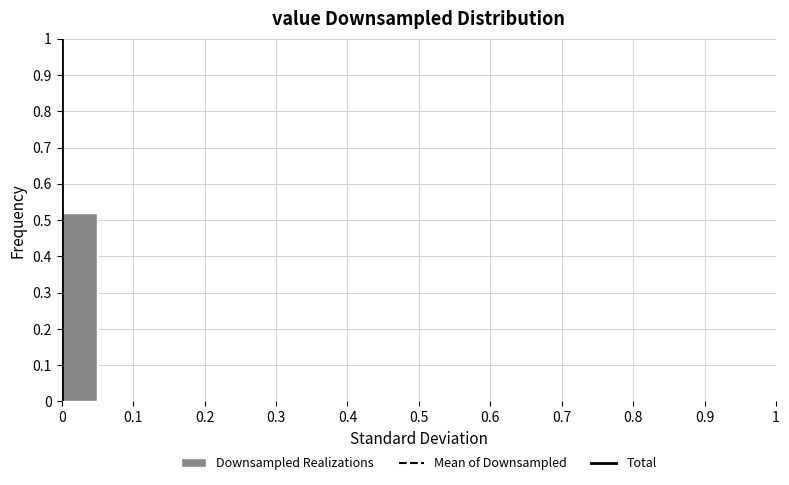

Over which range of the x-axis is the bar tallest?

0.00 to 0.05